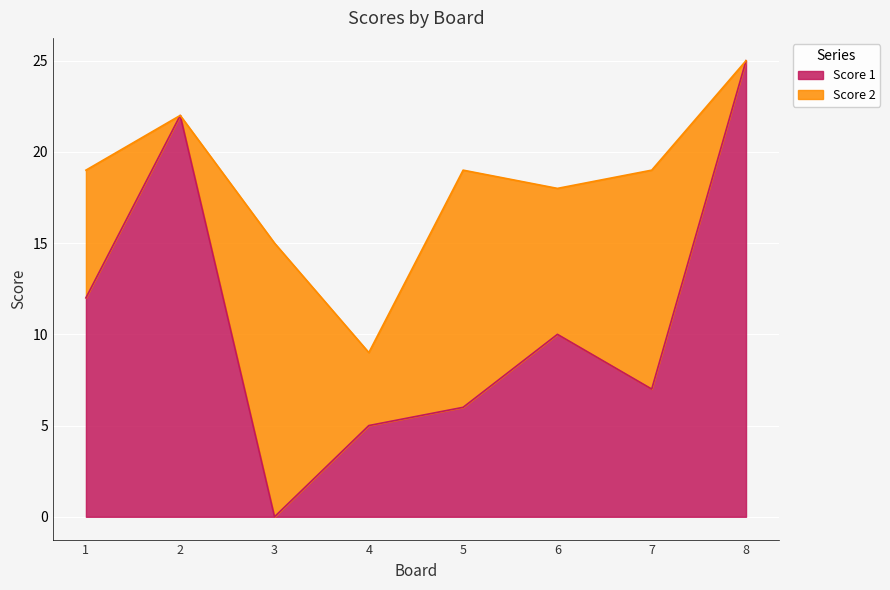

What is the sum of all values?

87